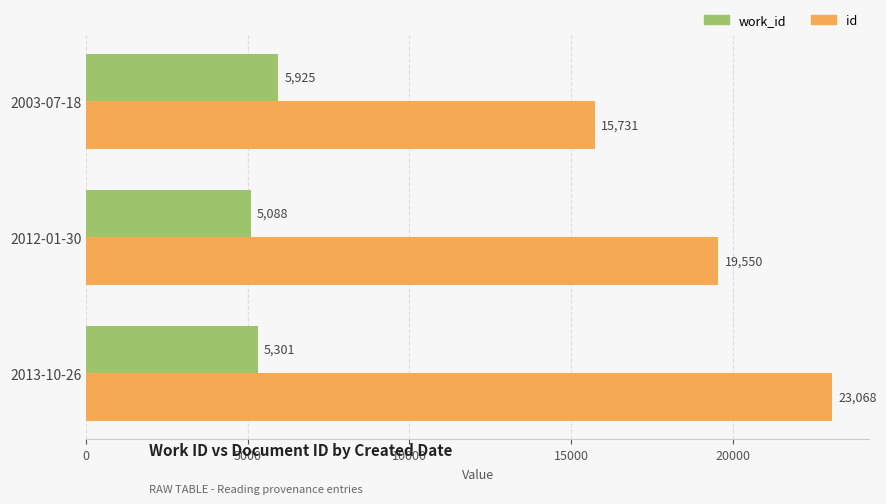

What value does the id series have at 2003-07-18?

15731